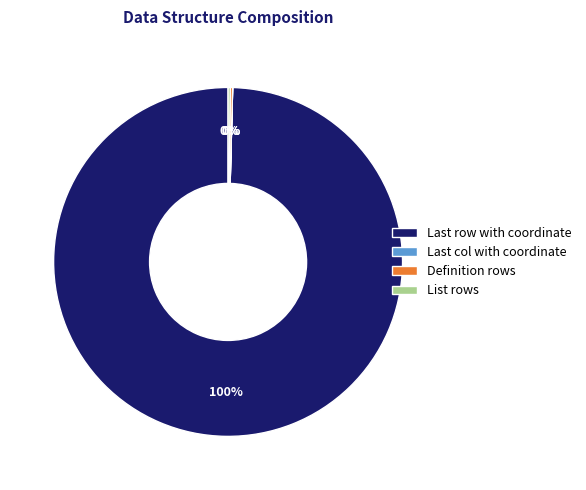

Is there a majority slice in this chart?

Yes